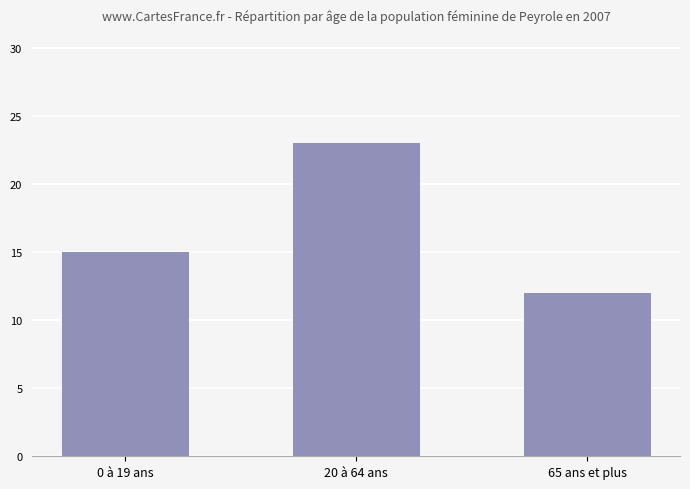

What is the maximum value shown in the chart?

23